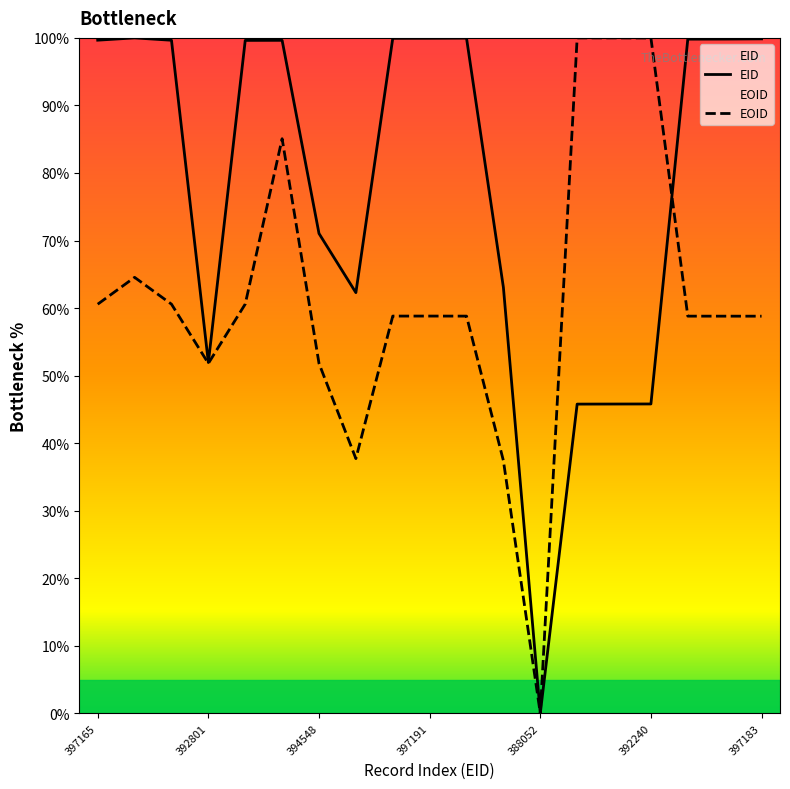

Which series has the largest total across all categories?

EID